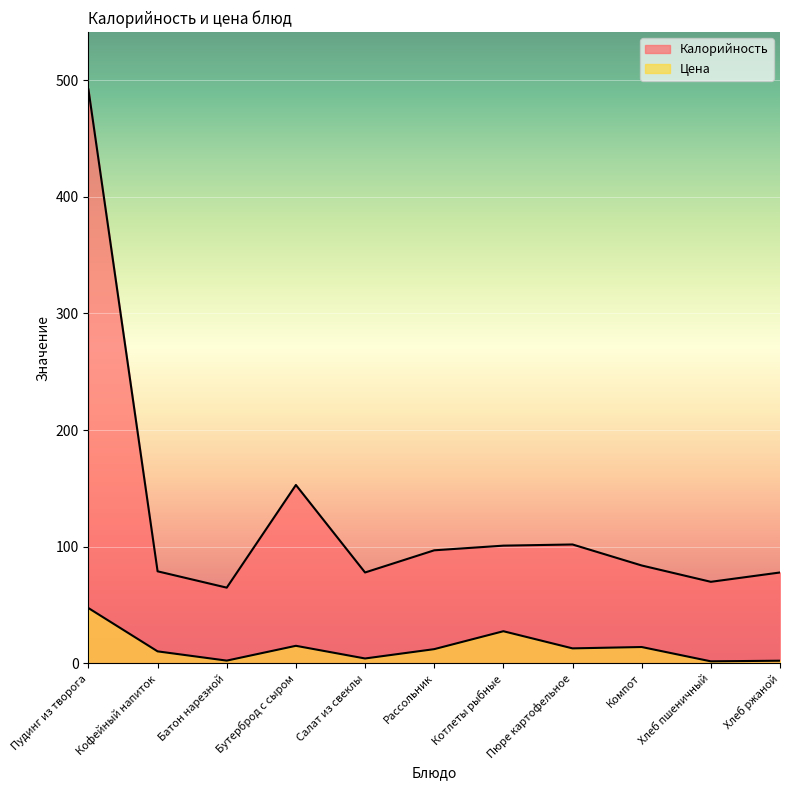

Which series has the largest total across all categories?

Калорийность